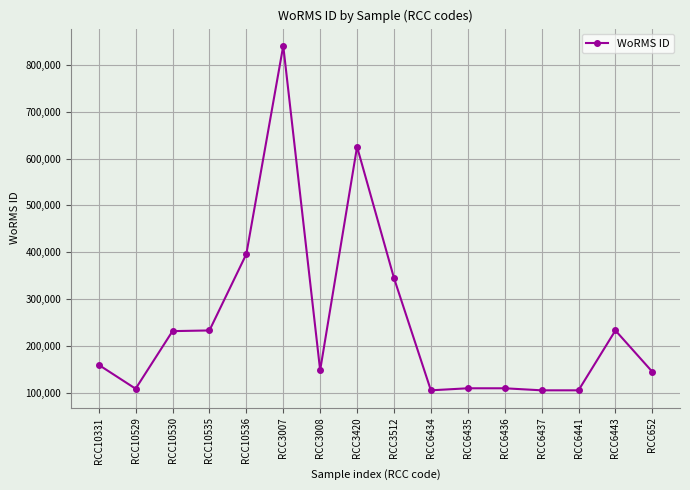

What is the value of the 9th point from the left?

345517